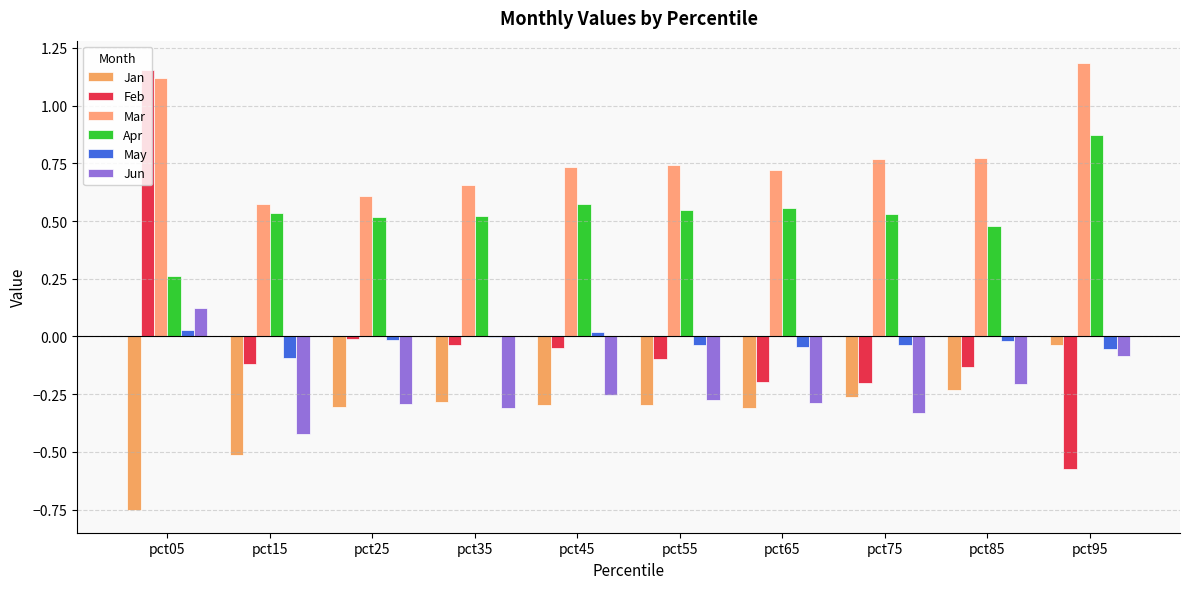

Where does the Feb series first go above 0?

pct05